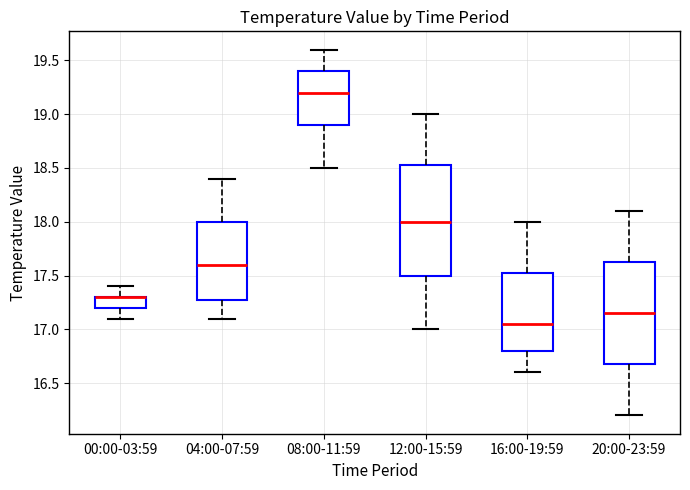

Reading left to right, read every box against the y-axis: the position of its median line, the range the box covers, and the ends of its whiskers. The values are not printed on the chart, so give them approximately, as read against the axis.

00:00-03:59: median 17.30 (drawn on the box's upper edge), box 17.20 to 17.30, whiskers 17.10 to 17.40
04:00-07:59: median 17.60, box 17.30 to 18.00, whiskers 17.10 to 18.40
08:00-11:59: median 19.20, box 18.90 to 19.40, whiskers 18.50 to 19.60
12:00-15:59: median 18.00, box 17.50 to 18.55, whiskers 17.00 to 19.00
16:00-19:59: median 17.05, box 16.80 to 17.55, whiskers 16.60 to 18.00
20:00-23:59: median 17.15, box 16.70 to 17.65, whiskers 16.20 to 18.10